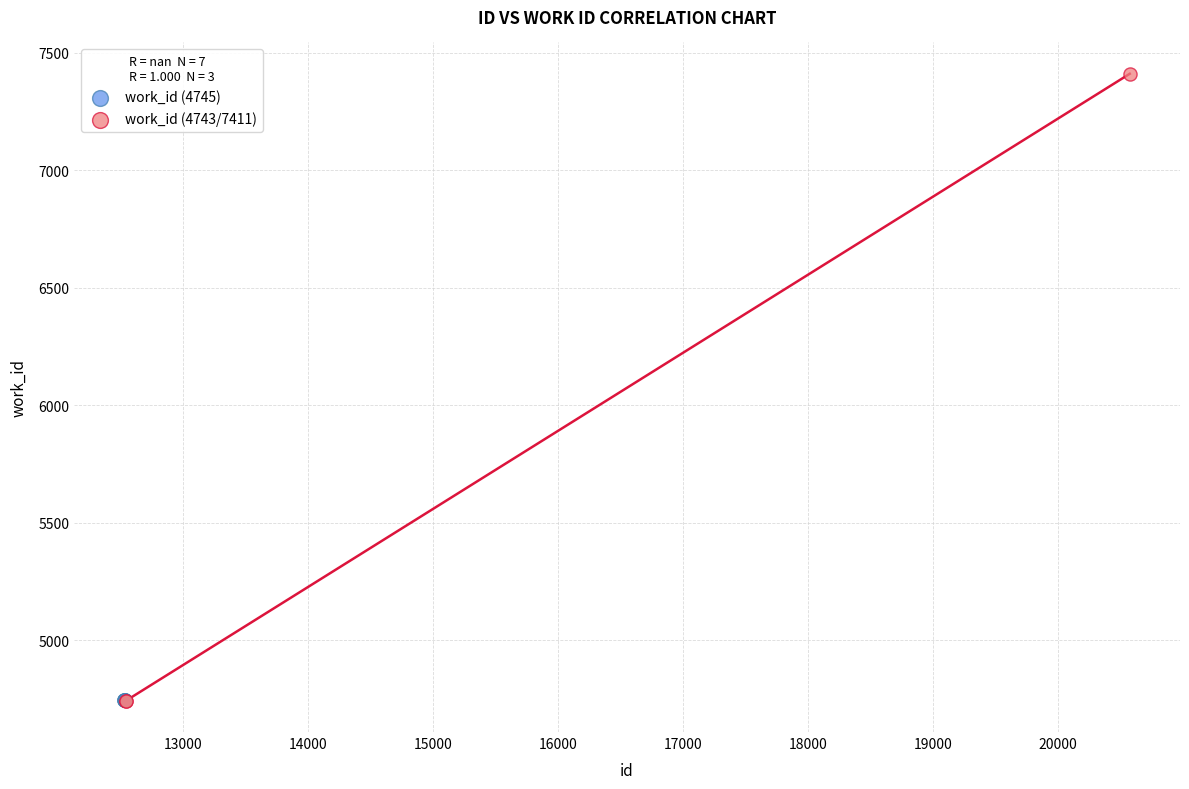

Which series reaches the maximum Y coordinate?

work_id (4743/7411)